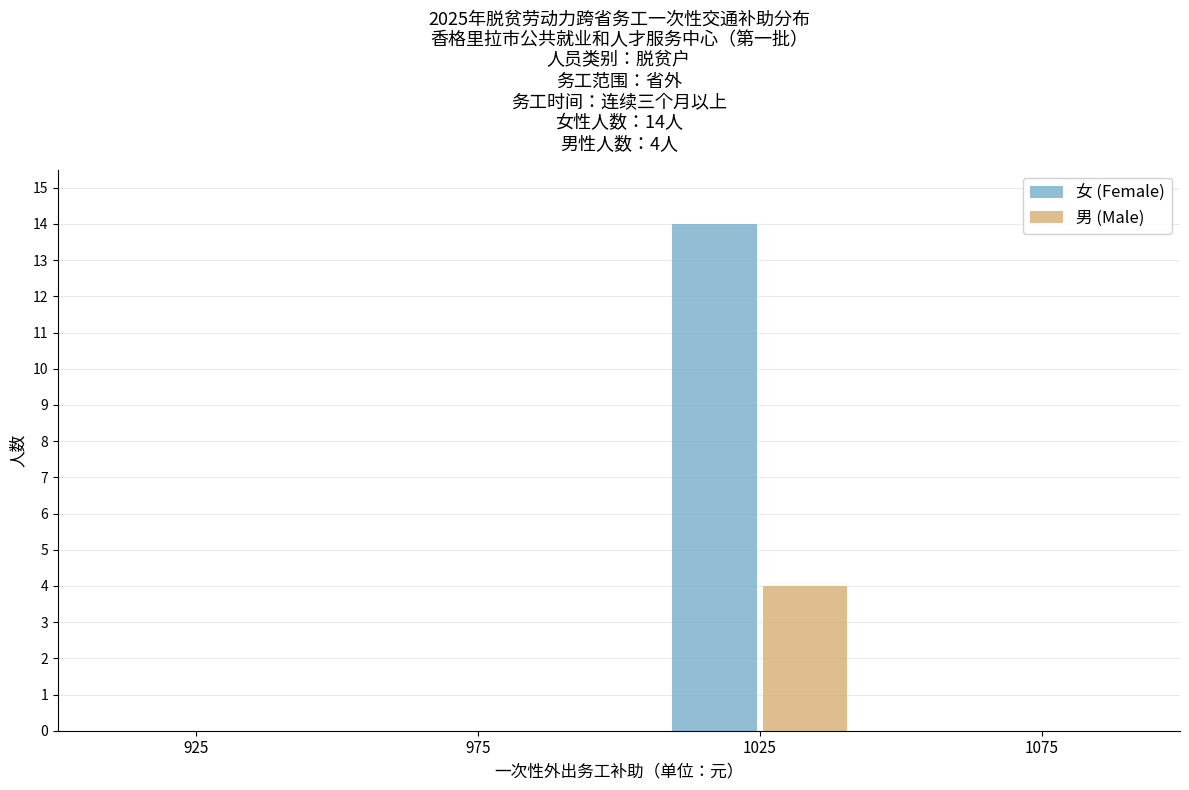

In the 男 (Male) series, which range on the x-axis has the tallest bar?

1000 to 1050